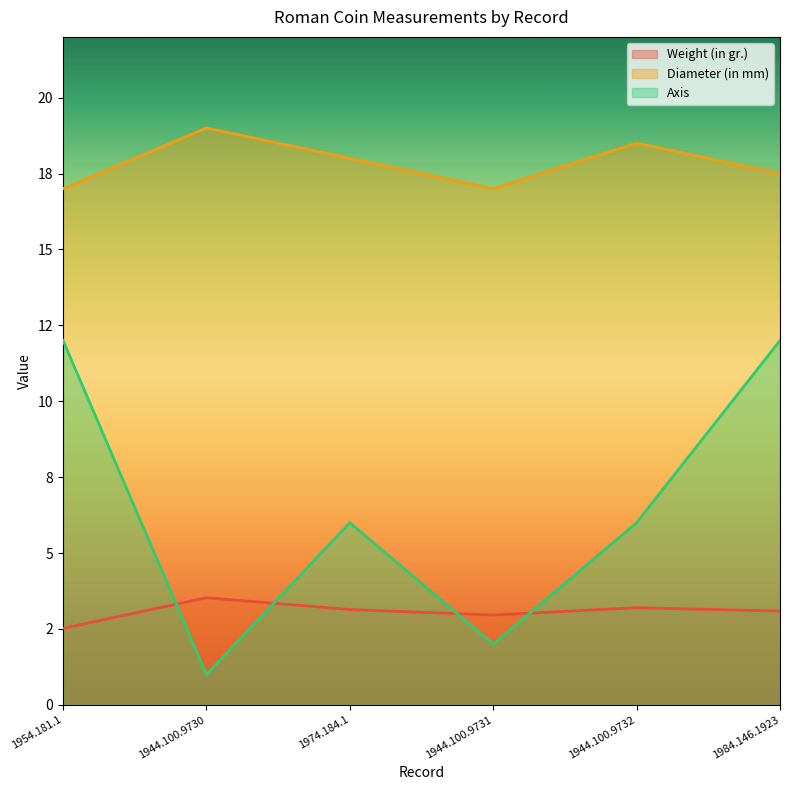

What is the approximate value of Diameter (in mm) at 1944.100.9730?

19.0